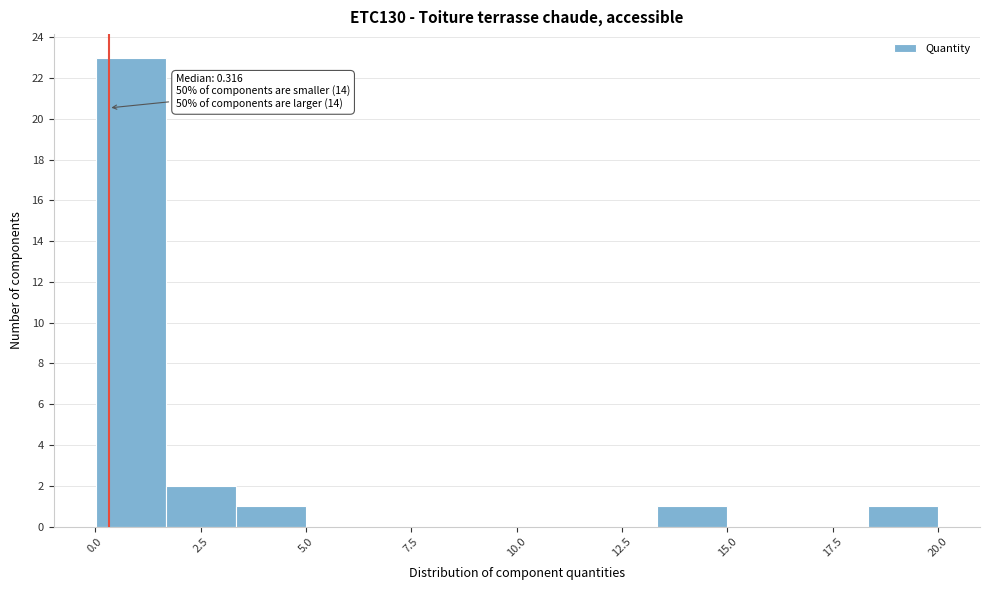

Around what value on the x-axis is the tallest bar? Give the approximate position of its centre, as read against the axis.

1.0